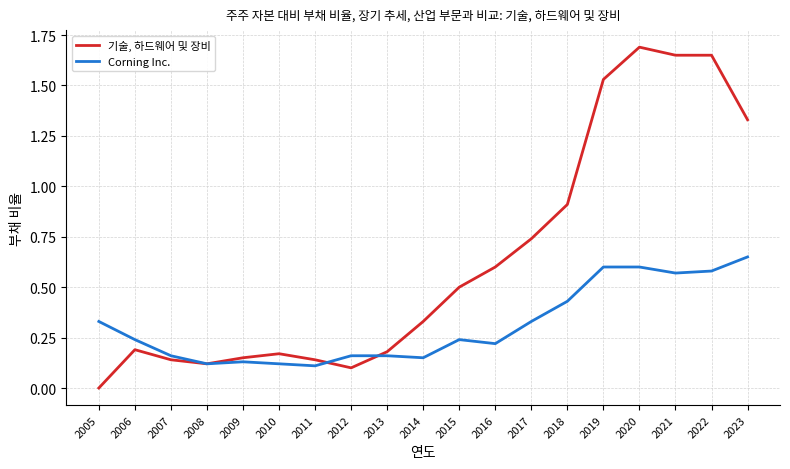

Where is the first local maximum for 기술, 하드웨어 및 장비?

2006